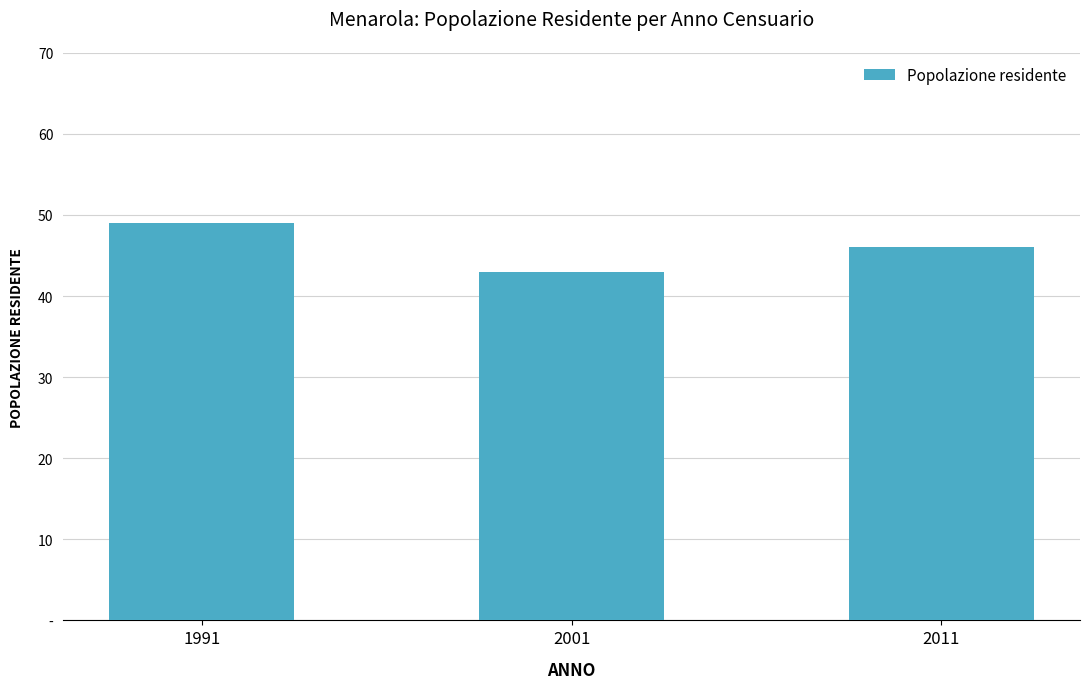

The value at 2011 is 46. True or false?

True